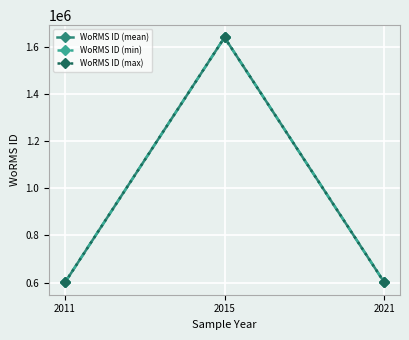

Which series has the widest spread of values?

WoRMS ID (mean)